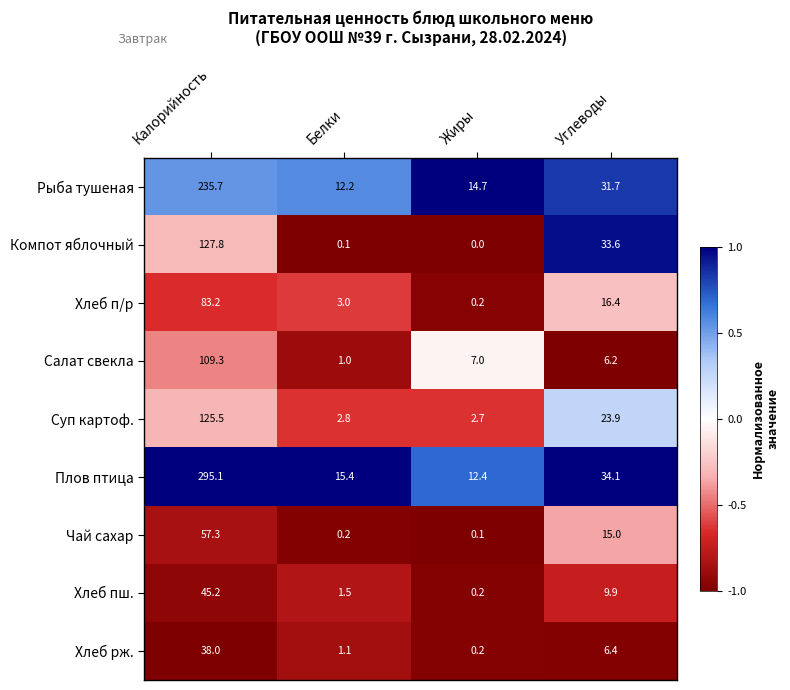

At which category is the sum across all series the highest?

Калорийность